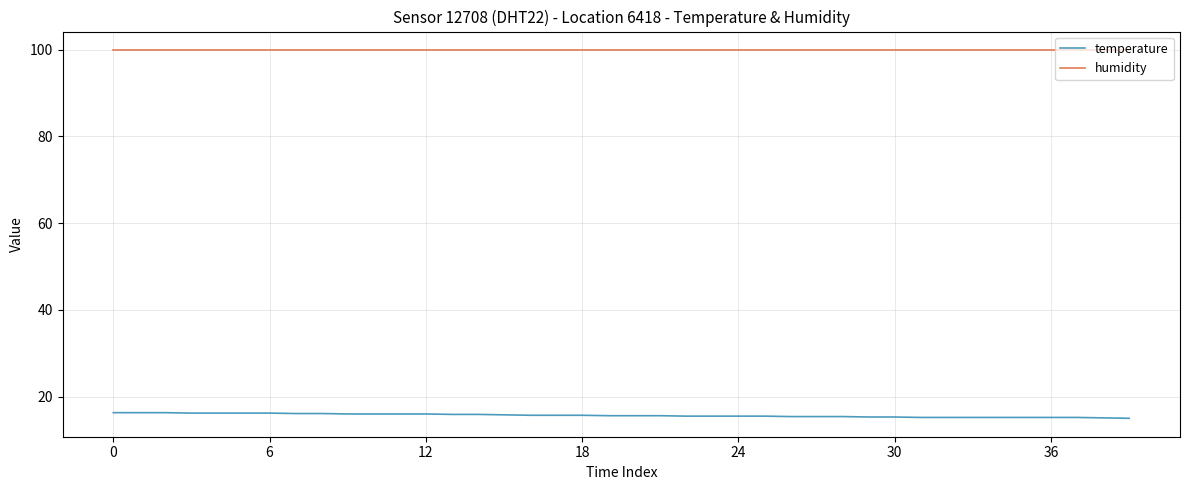

True or false: humidity and temperature cross at least once.

False